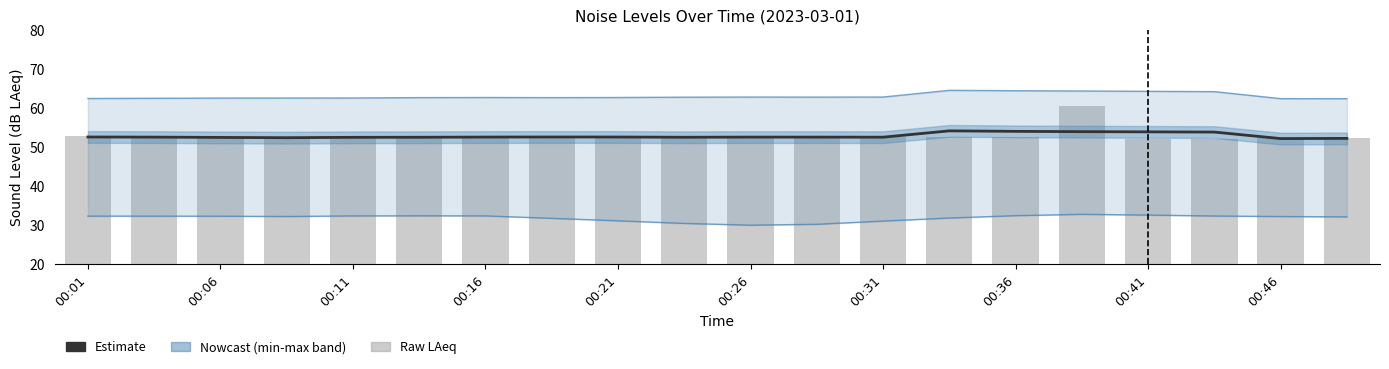

What is the difference between the maximum and second lowest values in the noise_LA_max (smoothed) series?

2.1